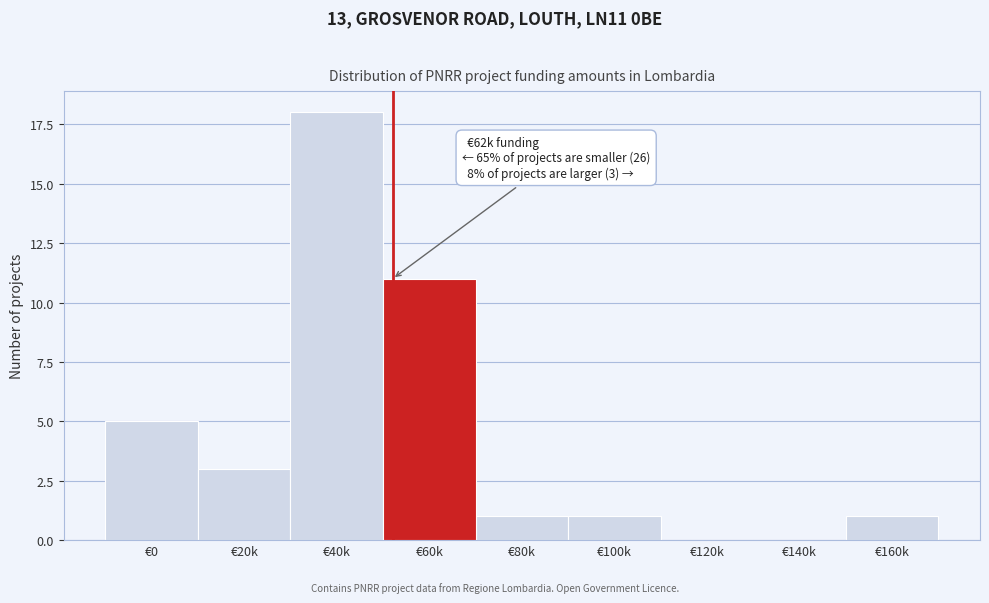

Reading left to right, what are all the values shown in this chart?

€0=5	€20k=3	€40k=18	€60k=11	€80k=1	€100k=1	€120k=0	€140k=0	€160k=1